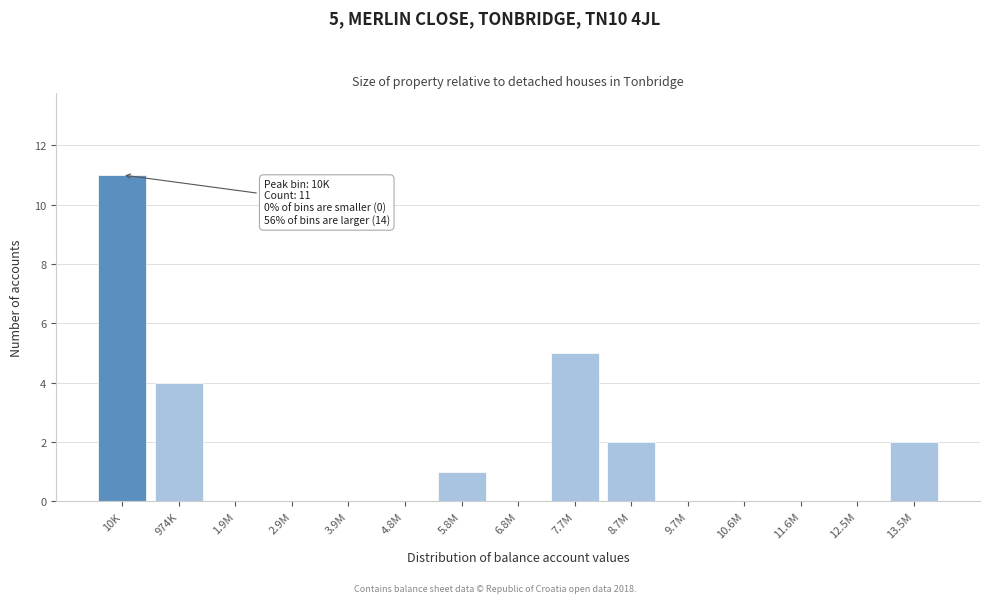

Reading left to right, list all the values displayed in this chart.

10K=11	974K=4	1.9M=0	2.9M=0	3.9M=0	4.8M=0	5.8M=1	6.8M=0	7.7M=5	8.7M=2	9.7M=0	10.6M=0	11.6M=0	12.5M=0	13.5M=2